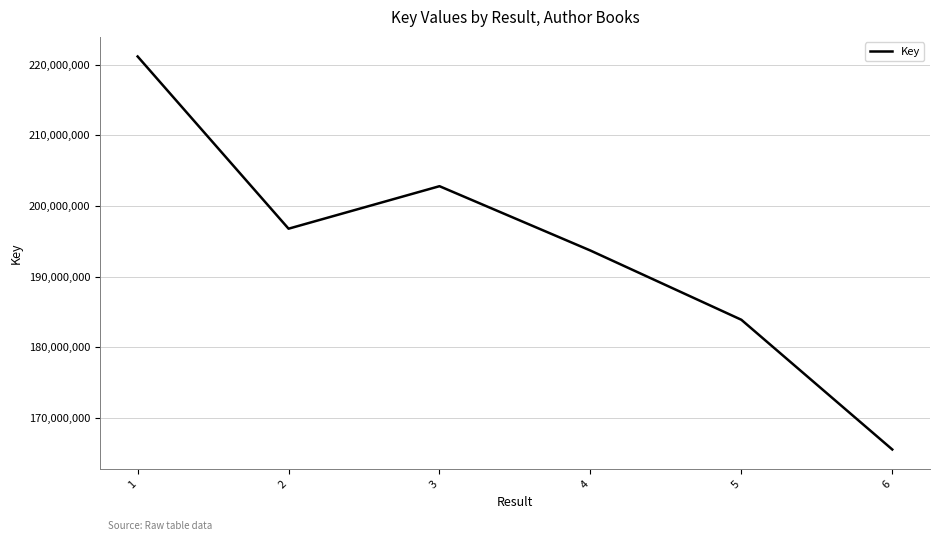

Where does the data first go above 196778754?

1